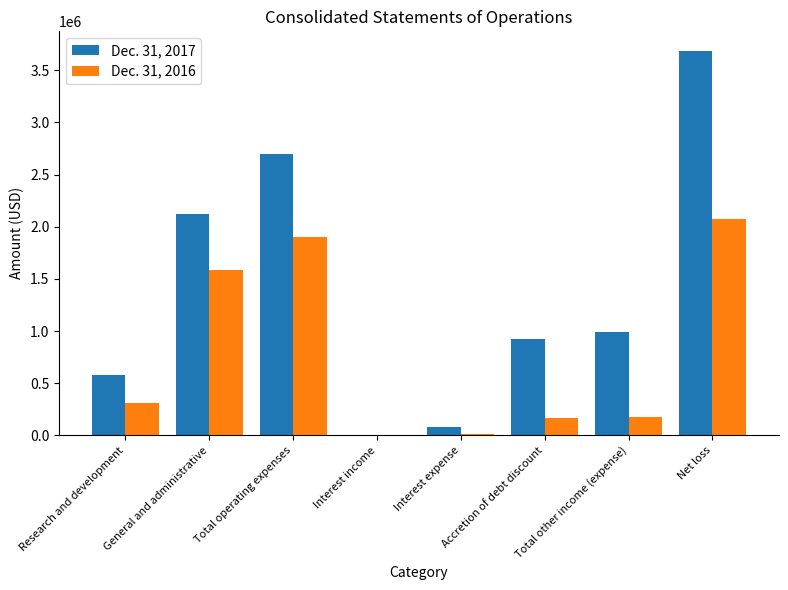

What is the sum of the Dec. 31, 2017 values at Accretion of debt discount and Total operating expenses?

3615190